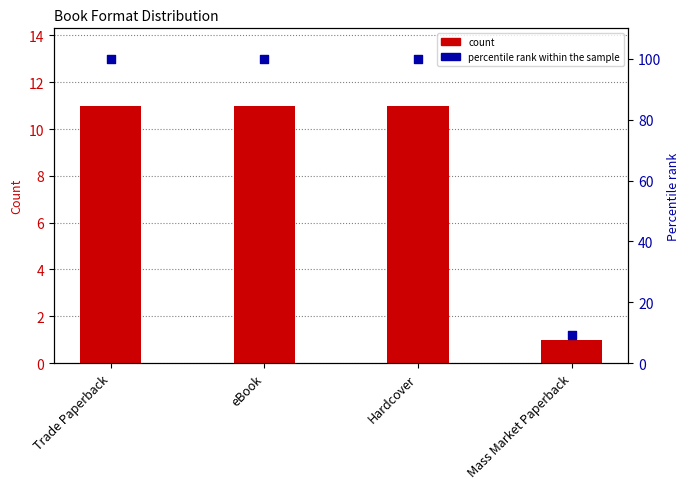

Which series has the largest total across all categories?

percentile rank within the sample